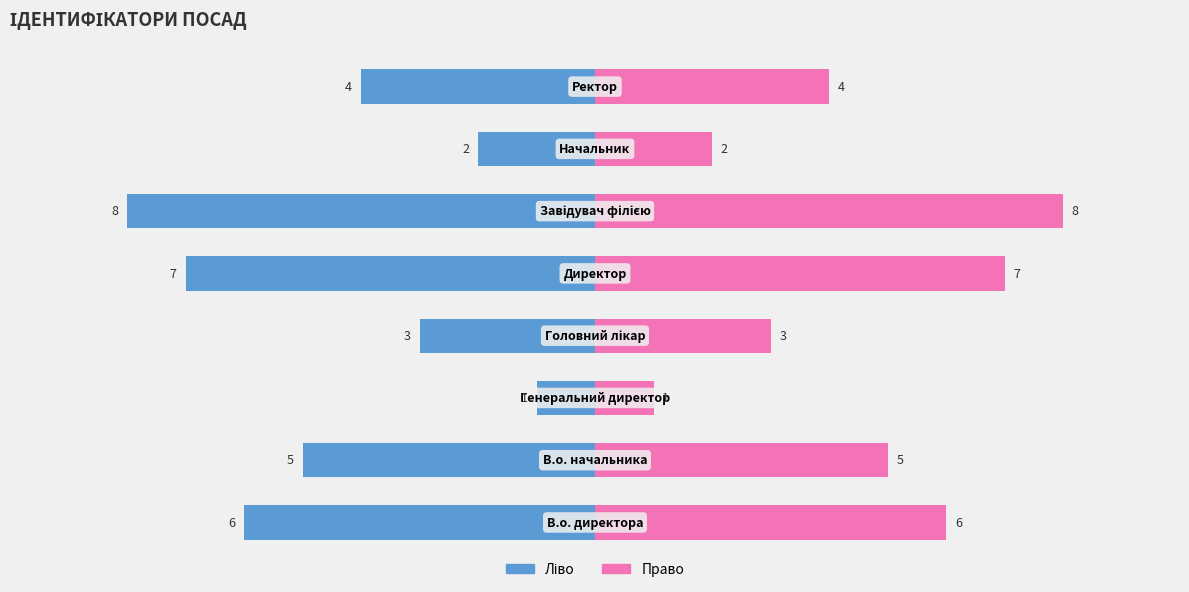

What is the difference between the maximum and minimum values in the Ідентифікатор (ліво) series?

7